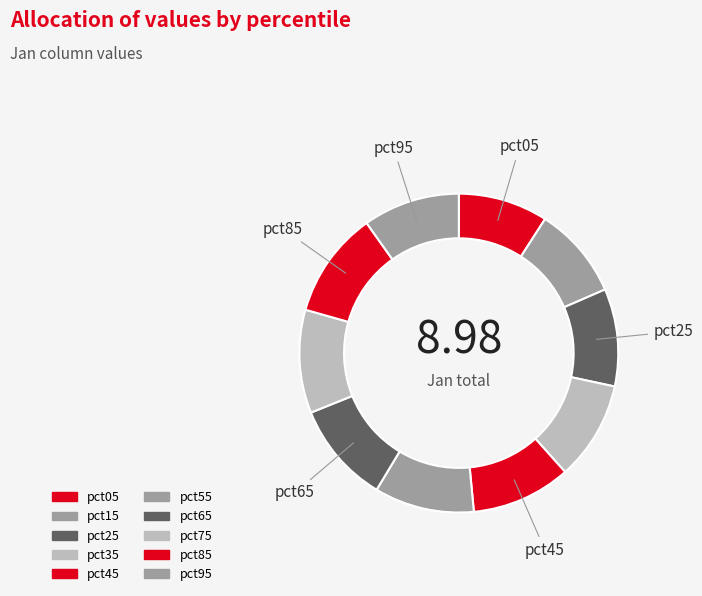

Does pct25 represent more than half of the total?

No